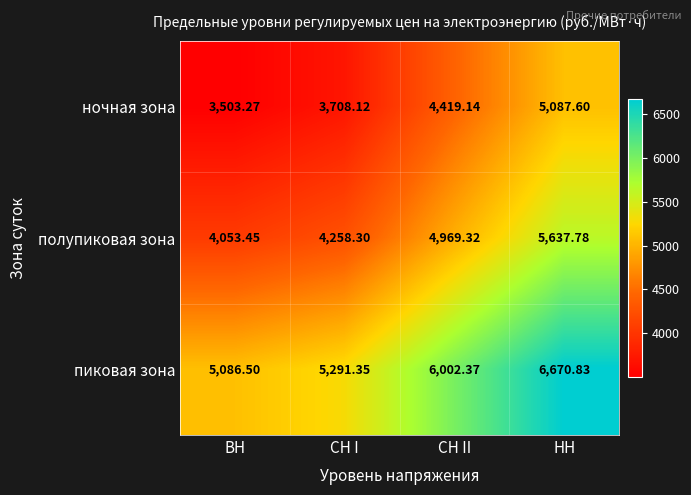

Is the value of пиковая зона at СН II greater than the value of ночная зона at ВН?

Yes